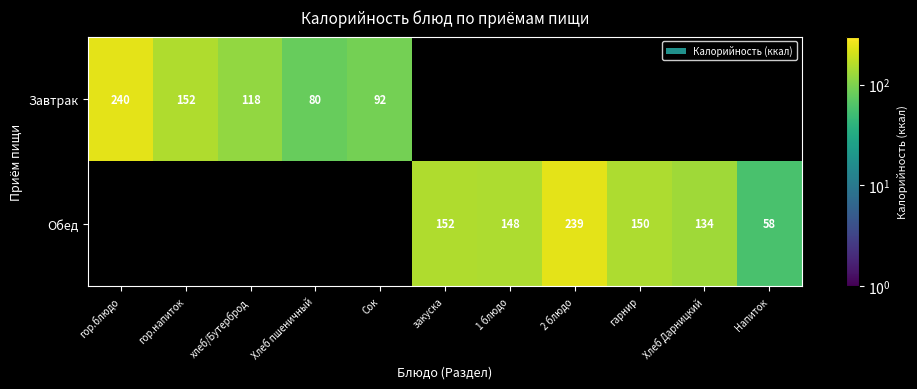

True or false: Обед has a value of 239 at 2 блюдо.

True